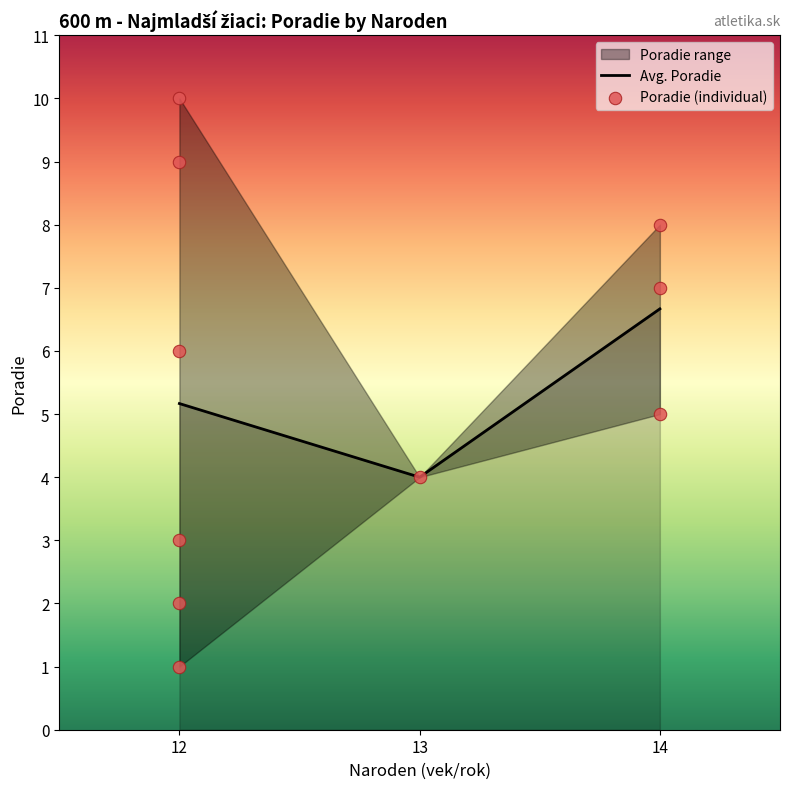

What is the ratio of the value at 12 to the value at 12?

5.0